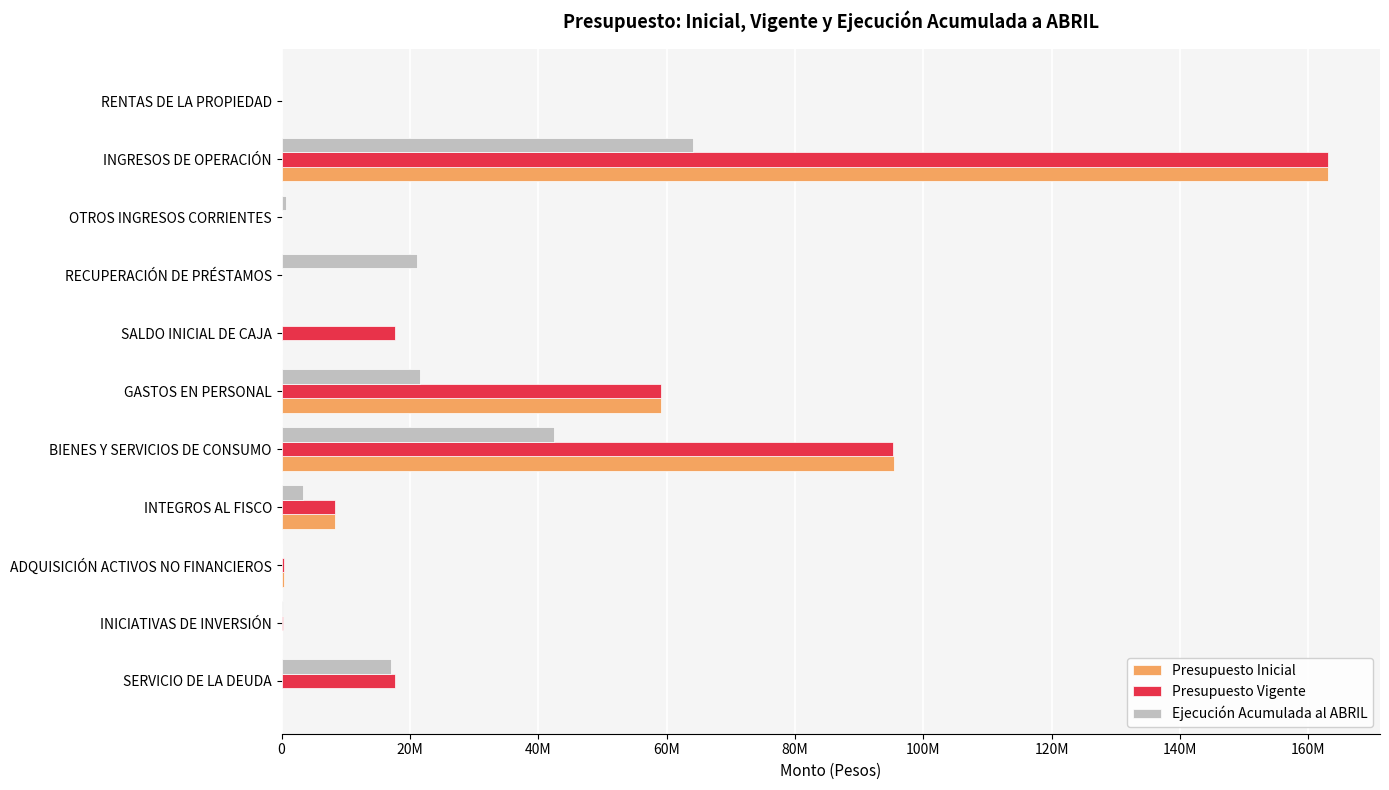

List the series in order of their overall mean, lowest first.

Ejecución Acumulada al ABRIL, Presupuesto Inicial, Presupuesto Vigente